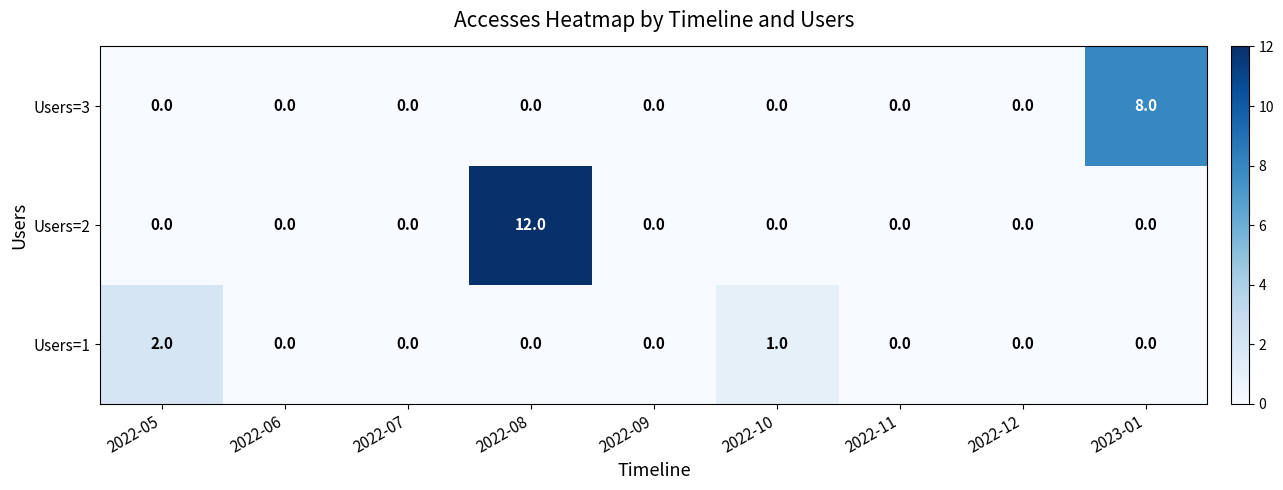

How many Users=3 values are between 0 and 1?

8